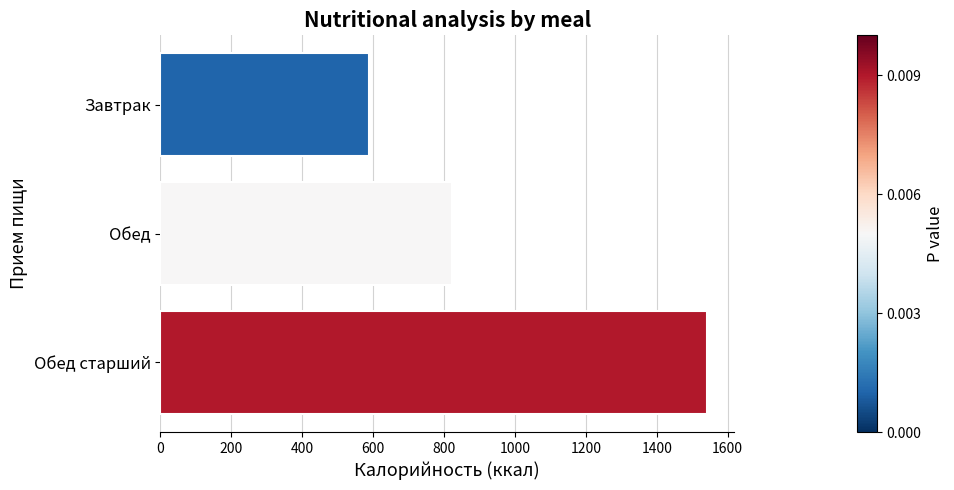

The value at Завтрак is 969. True or false?

False